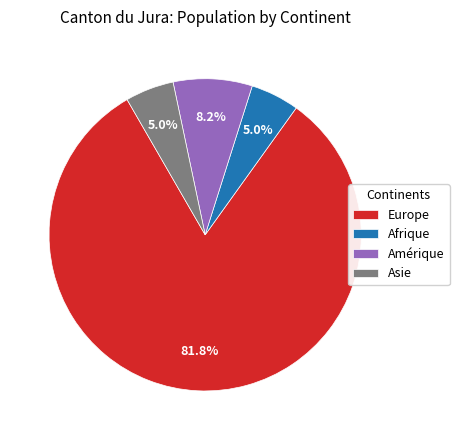

Which category has the biggest portion of the pie?

Europe